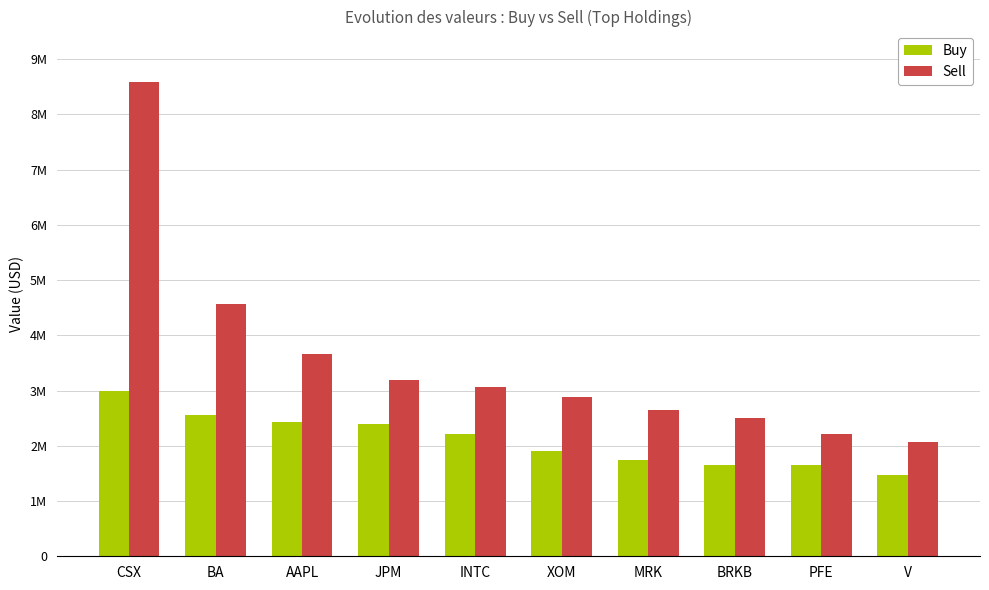

Between BA and JPM, which series saw the biggest shift?

Sell